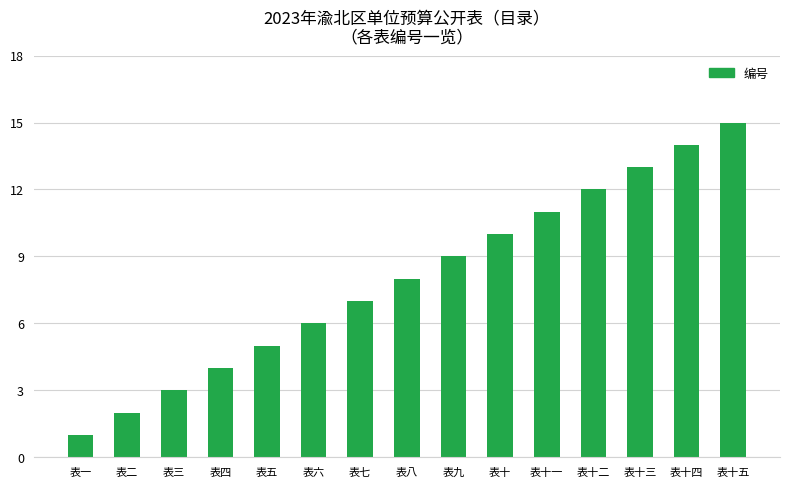

Rank the categories by value from highest to lowest.

表十五, 表十四, 表十三, 表十二, 表十一, 表十, 表九, 表八, 表七, 表六, 表五, 表四, 表三, 表二, 表一